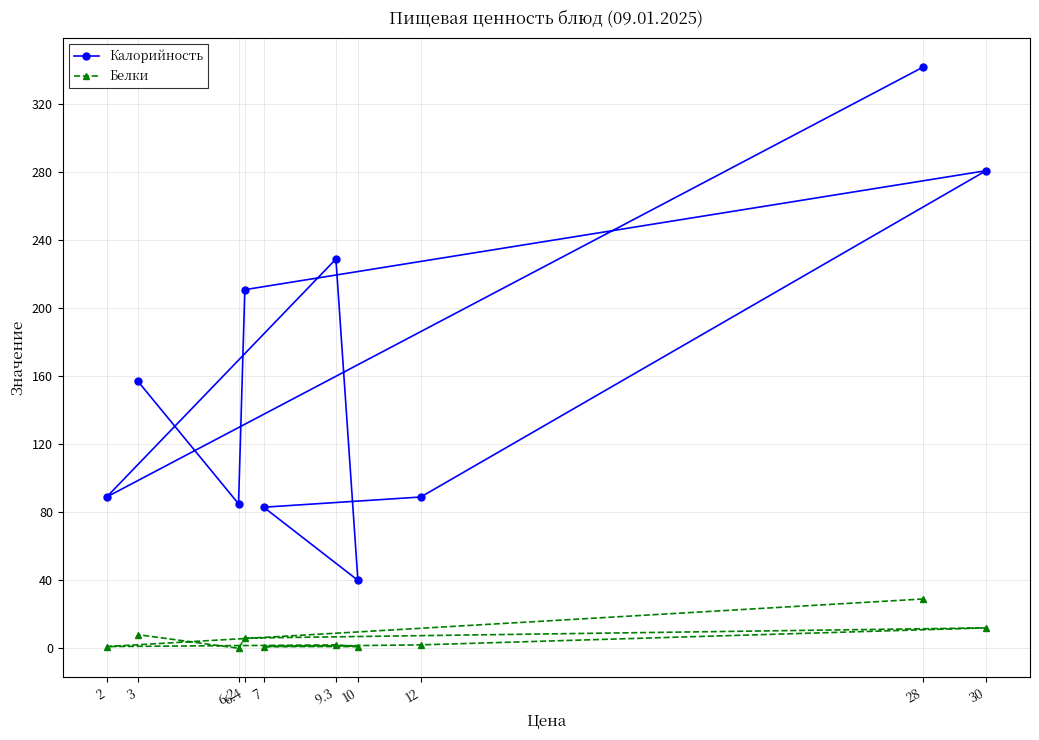

What is the lowest value of the Калорийность series?

40